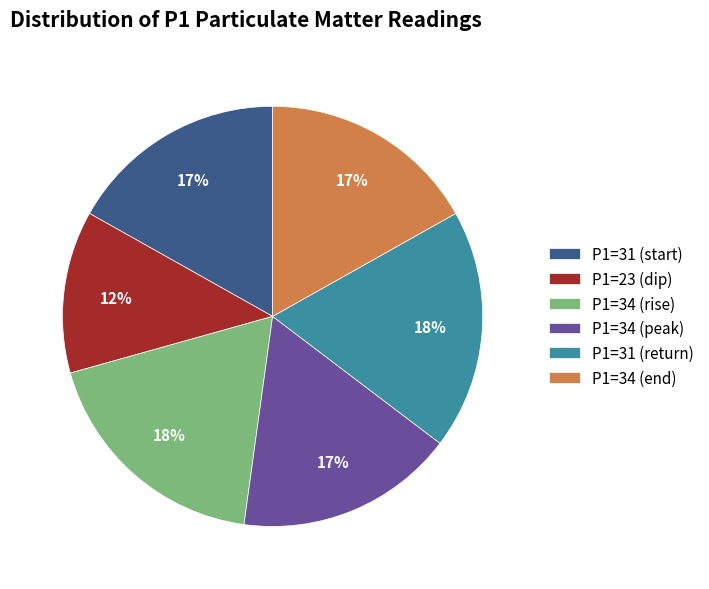

Is there a majority slice in this chart?

No